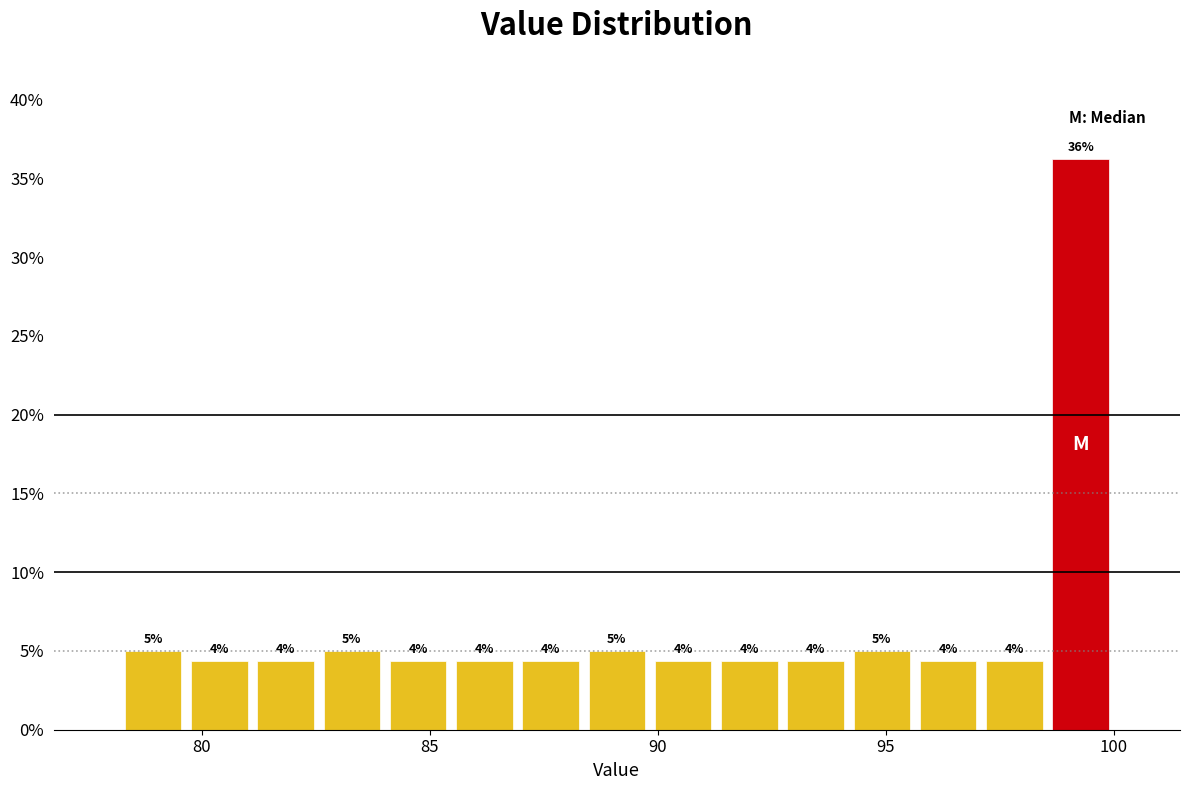

Around what value on the x-axis is the tallest bar? Give the approximate position of its centre, as read against the axis.

99.5